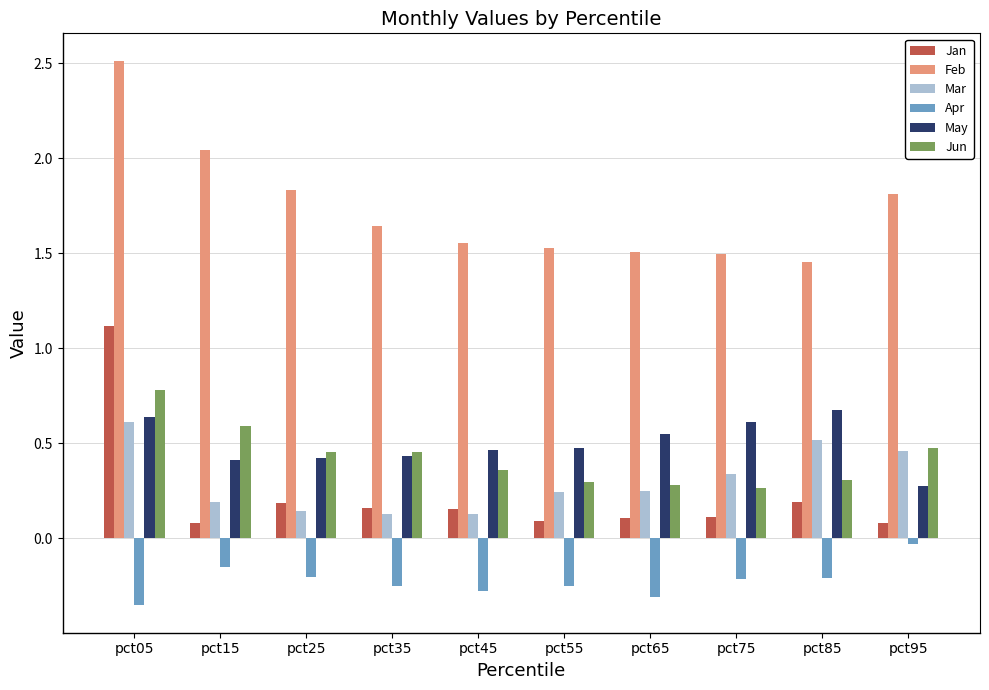

What is the total value across all series at pct35?

2.6